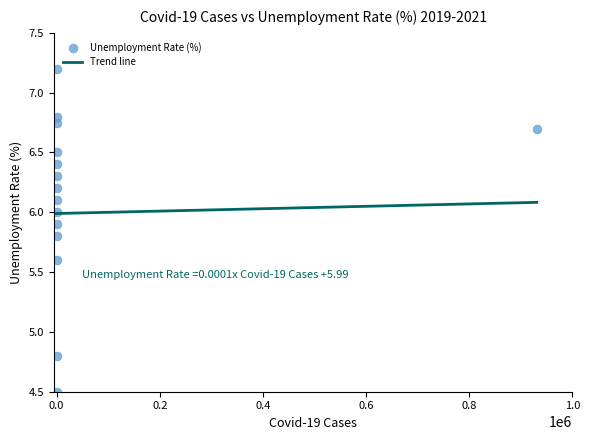

What Y value in the scatter plot is closest to 5?

4.8